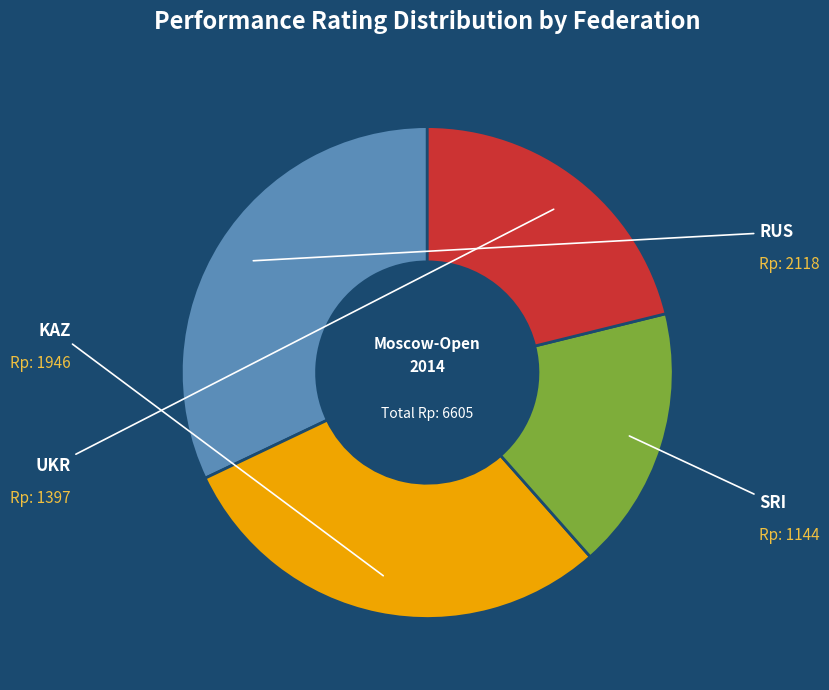

Which slice is the smallest?

SRI